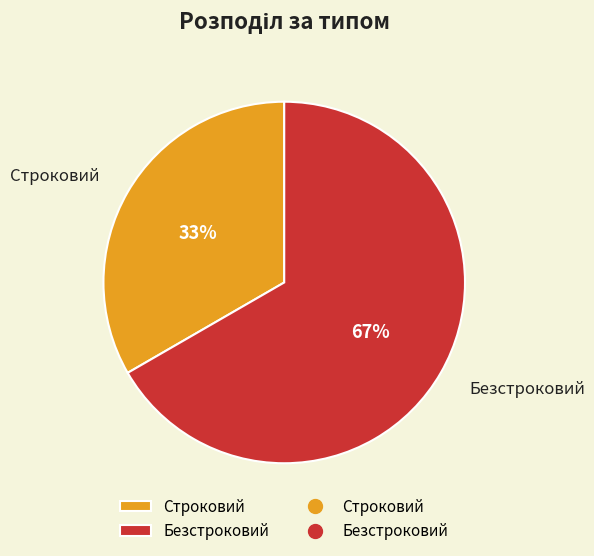

Count the number of slices in the pie.

2